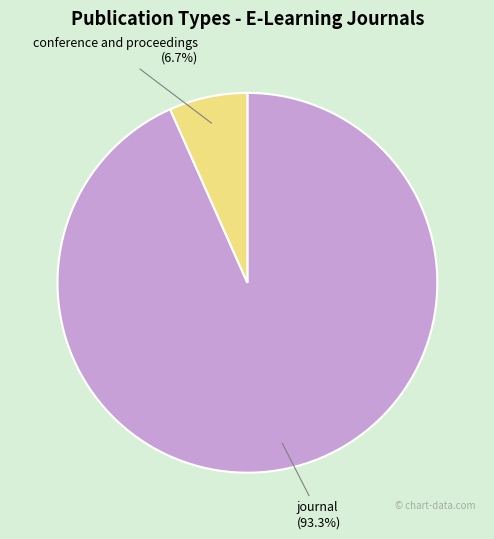

How many segments does this pie chart have?

2